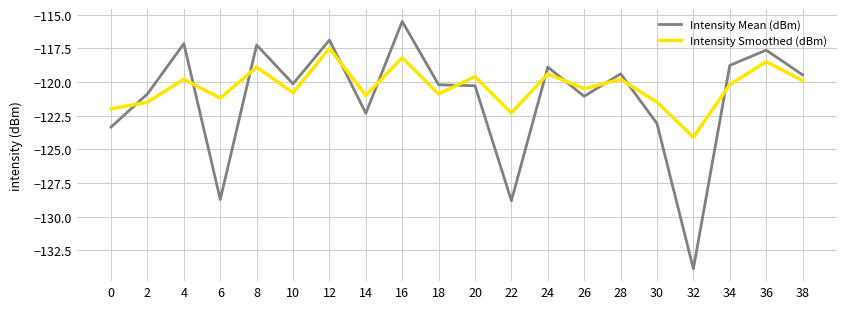

What is the difference between the maximum and minimum values in the Intensity Mean (dBm) series?

18.4